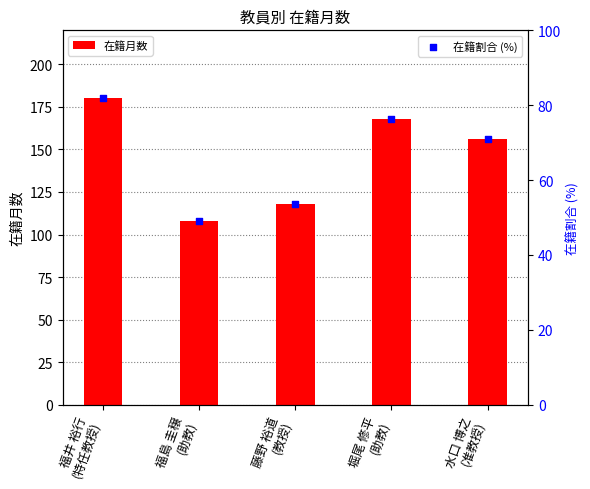

Is the value of 在籍割合 (%) at 堀尾 修平
(助教) greater than the value of 在籍月数 at 藤野 裕道
(教授)?

No